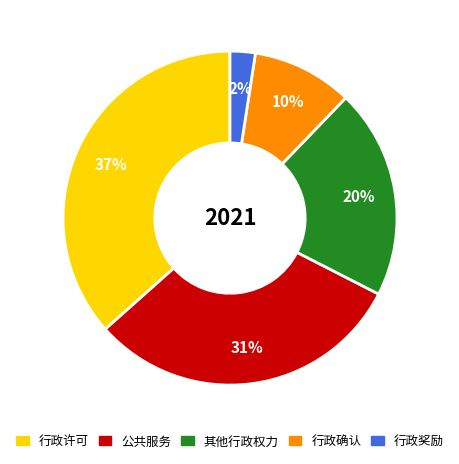

Is 行政确认 the majority of the pie?

No